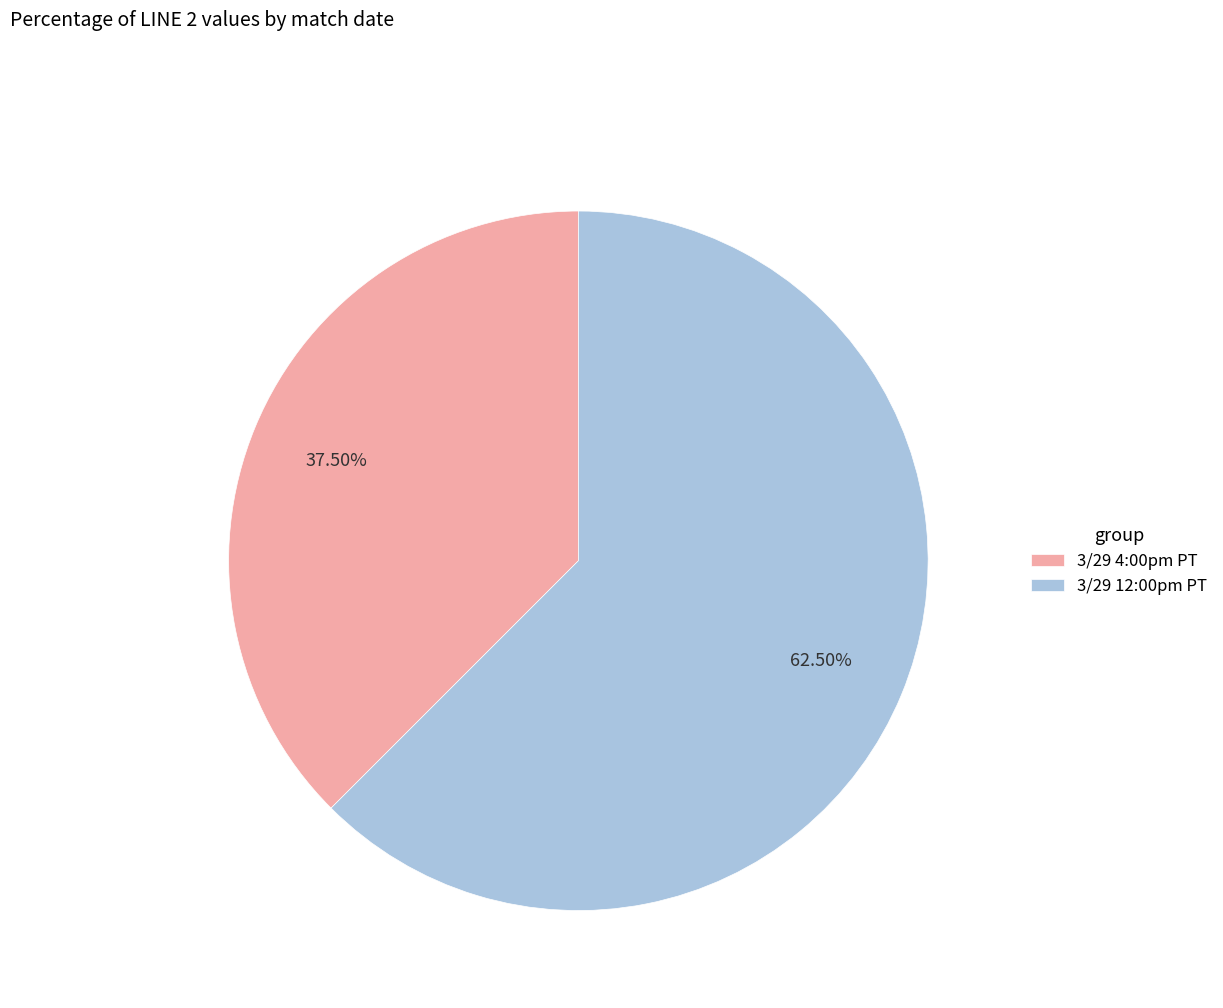

Between 3/29 4:00pm PT and 3/29 12:00pm PT, which is larger?

3/29 12:00pm PT